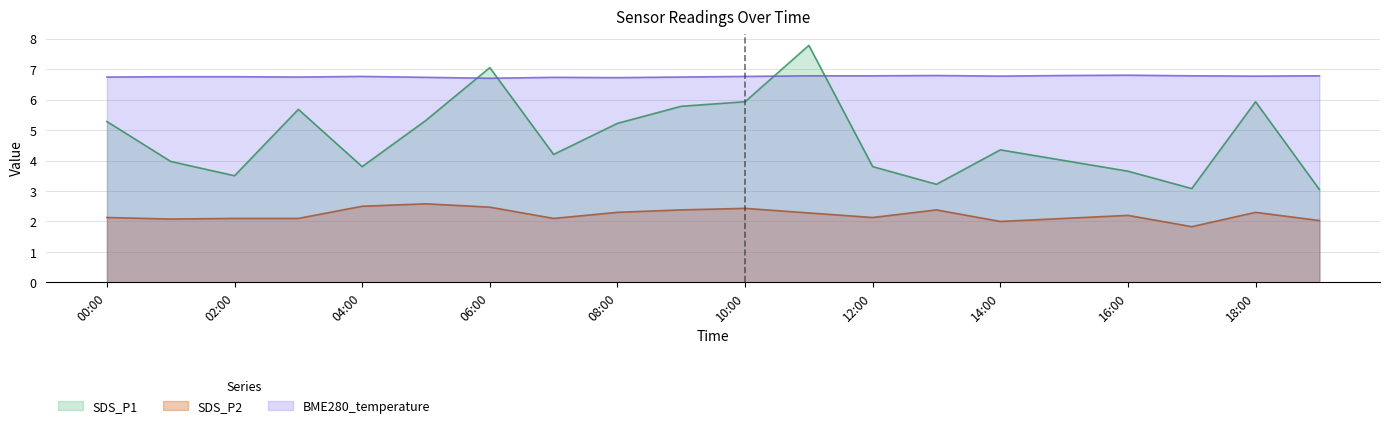

What is the sum of the BME280_temperature values at 18:00 and 04:00?

13.5